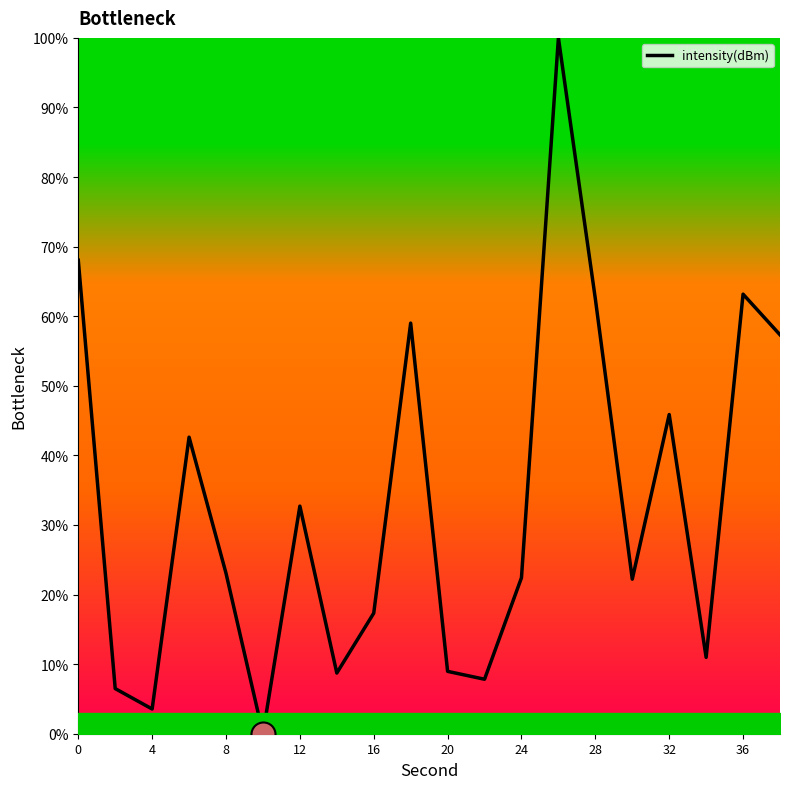

What is the difference between the maximum and minimum values?

100.0